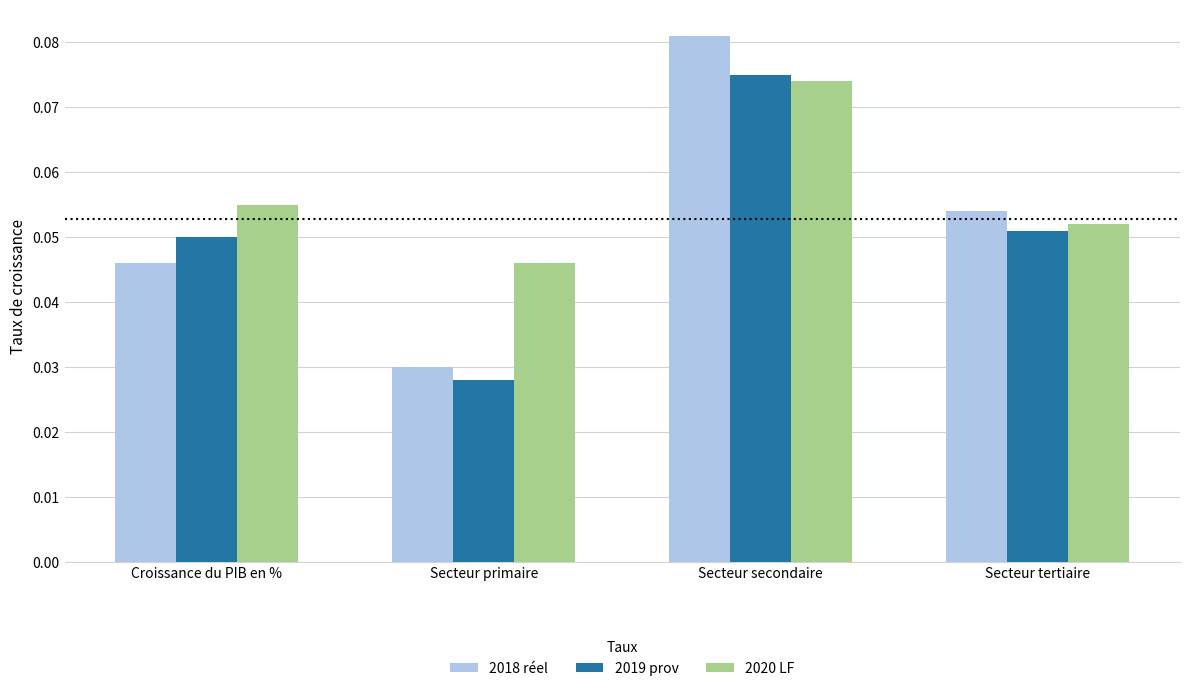

Are the bars grouped side by side (vs. stacked)?

Yes